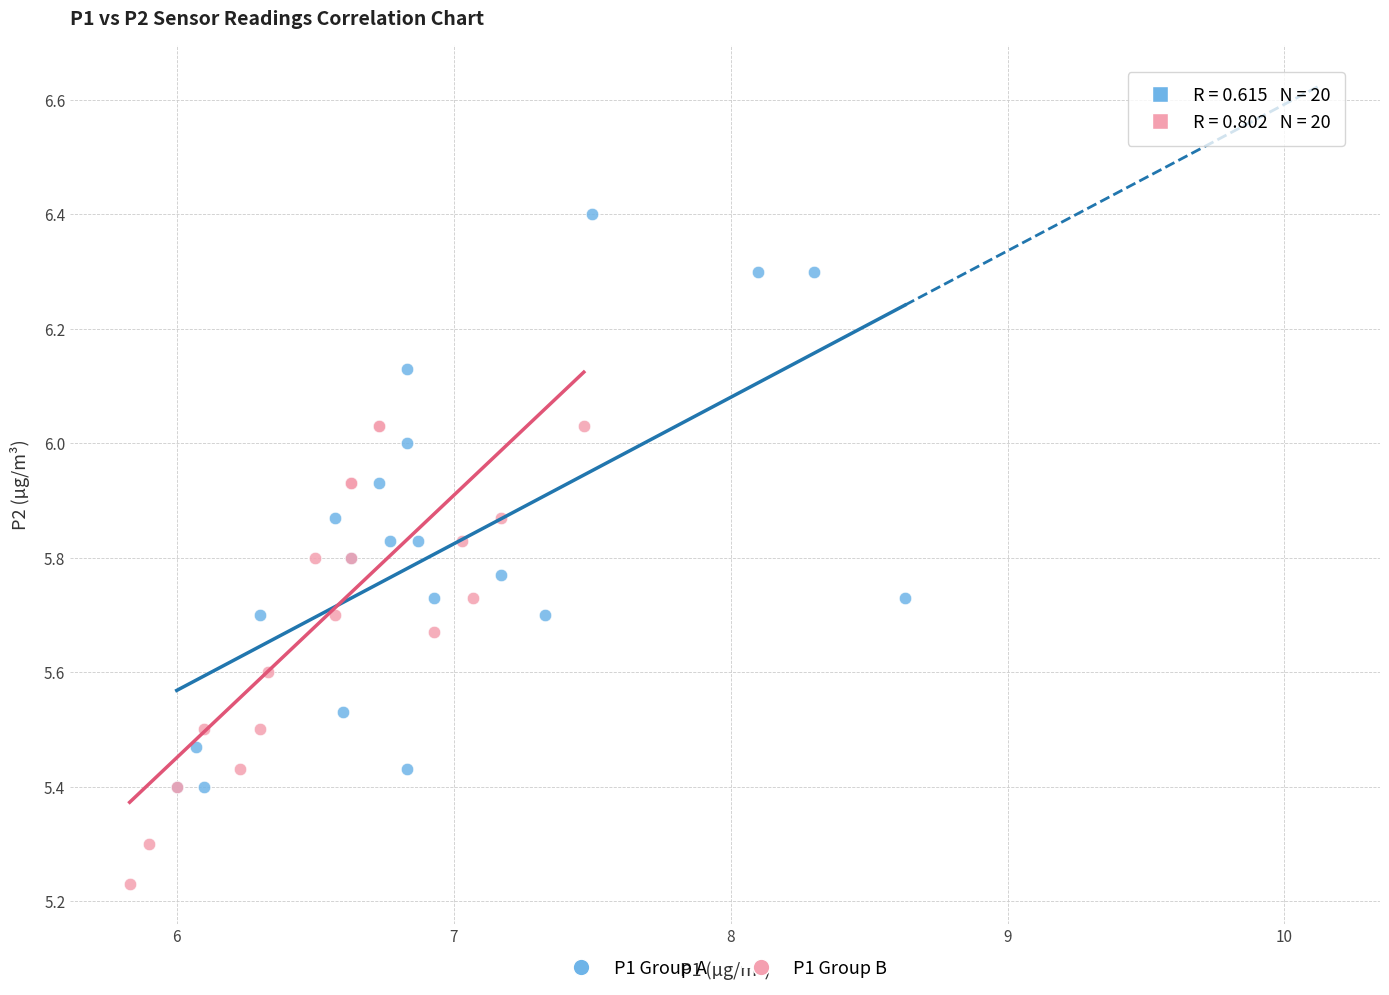

Which series reaches the minimum Y coordinate?

P1 Group B